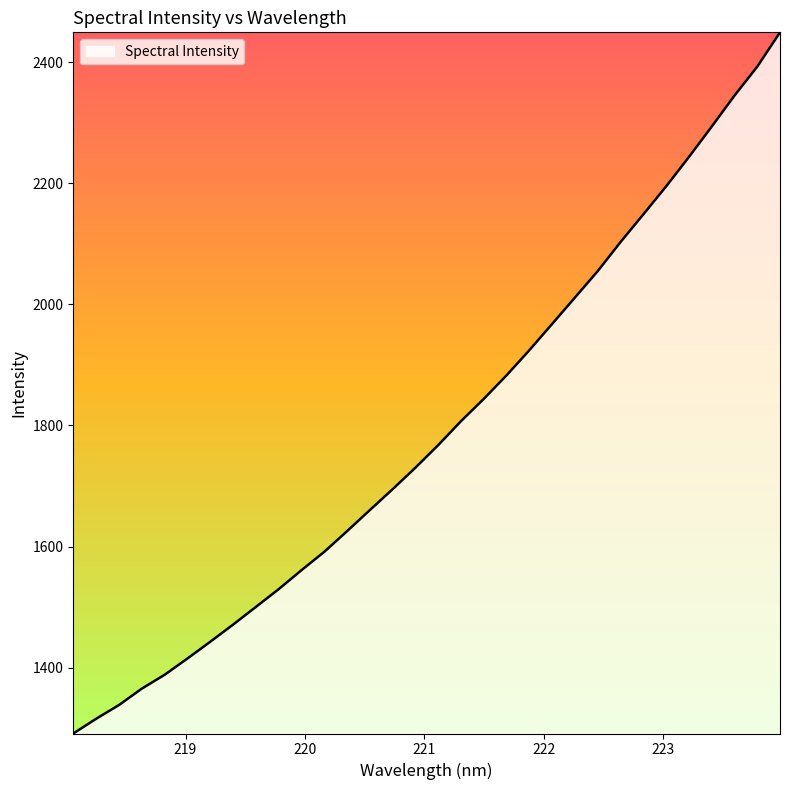

What is the smallest value displayed?

1291.2